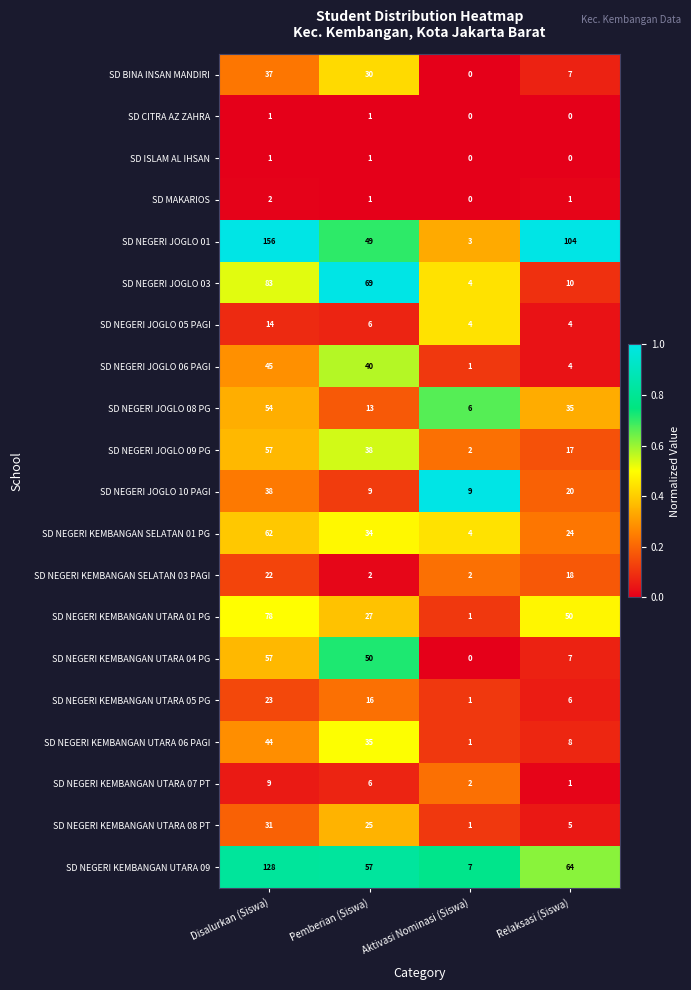

Which series has the largest total across all categories?

SD NEGERI JOGLO 01